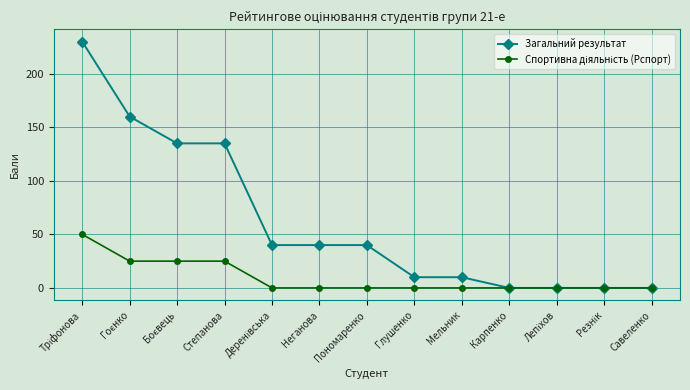

Which series changed the most between Пономаренко and Савеленко?

Загальний результат